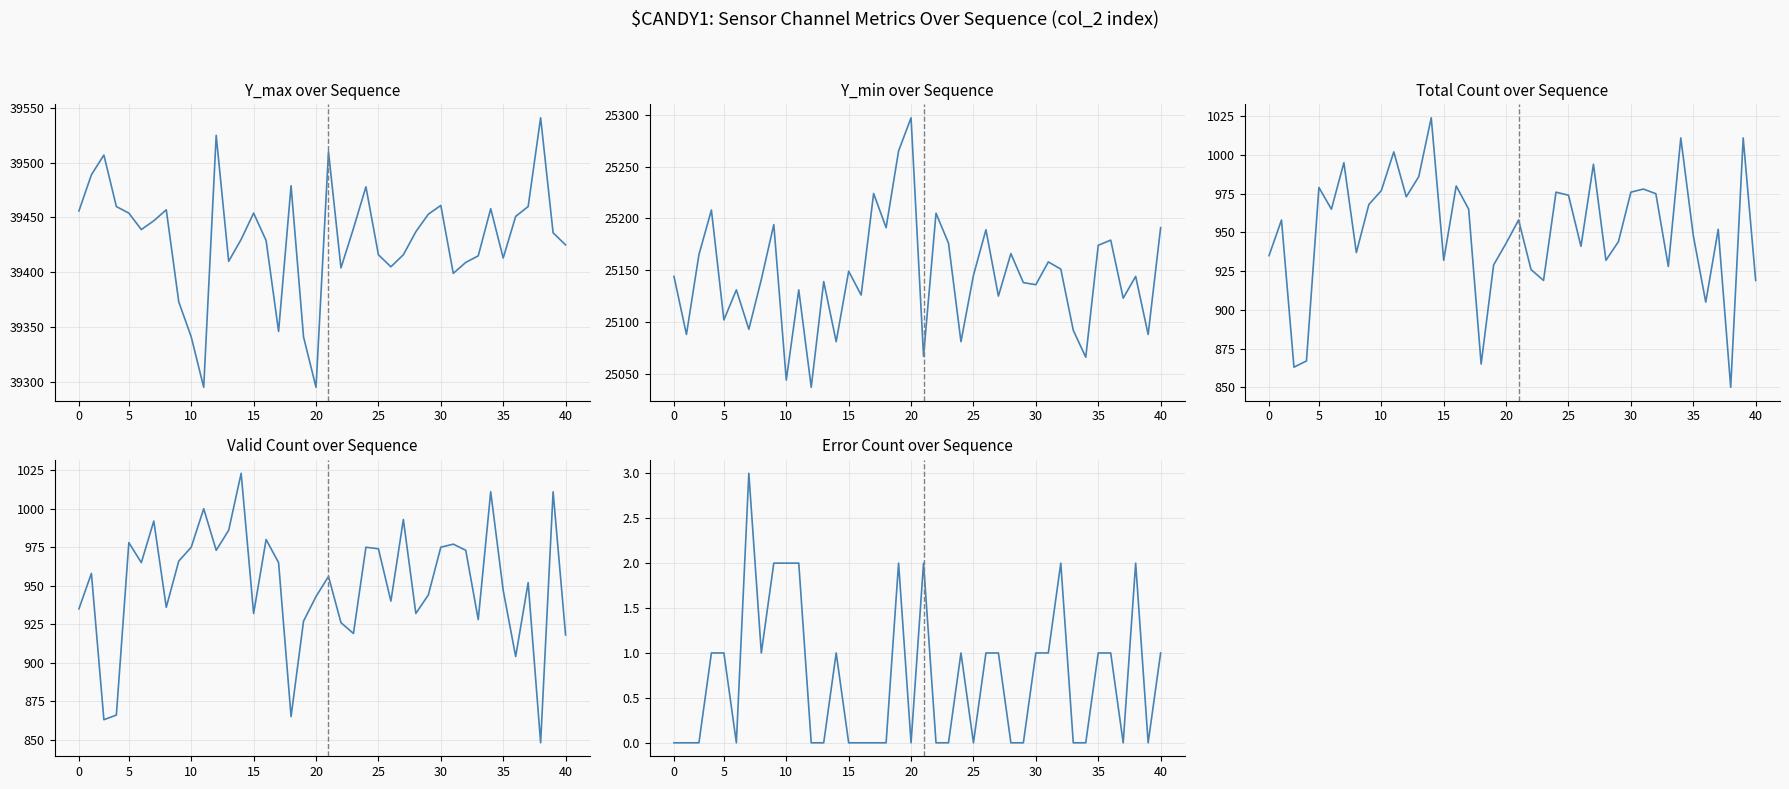

The col_515 (Y_min) series shows 25139 at 12. True or false?

True